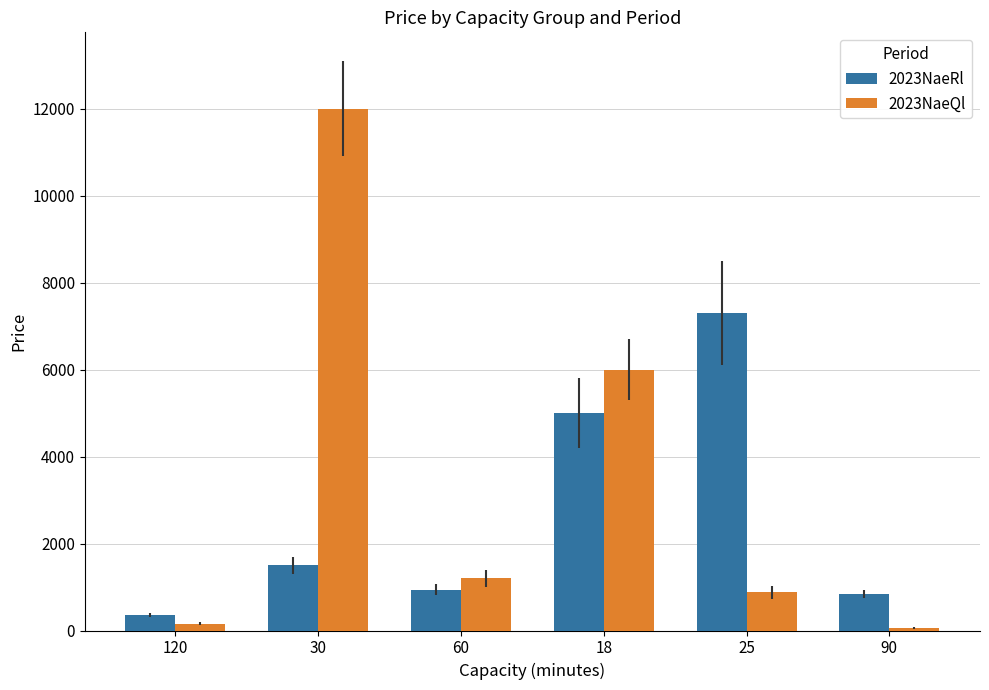

Reading left to right, what are all the values shown in this chart?

2023NaeRl: 350	1500	940	5000	7300	840
2023NaeQl: 160	12000	1200	6000	880	60